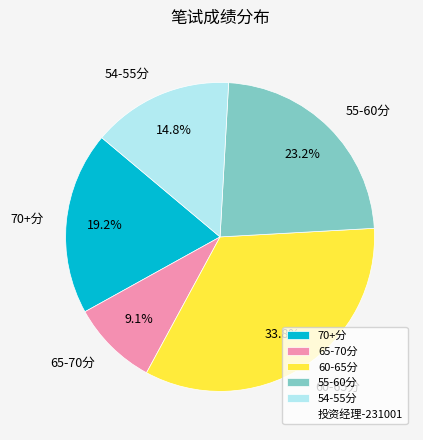

Rank the categories by value from highest to lowest.

60-65分, 55-60分, 70+分, 54-55分, 65-70分